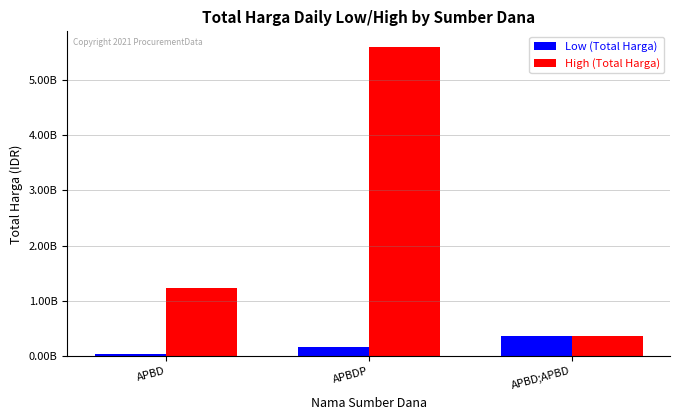

At which category is the sum across all series the highest?

APBDP